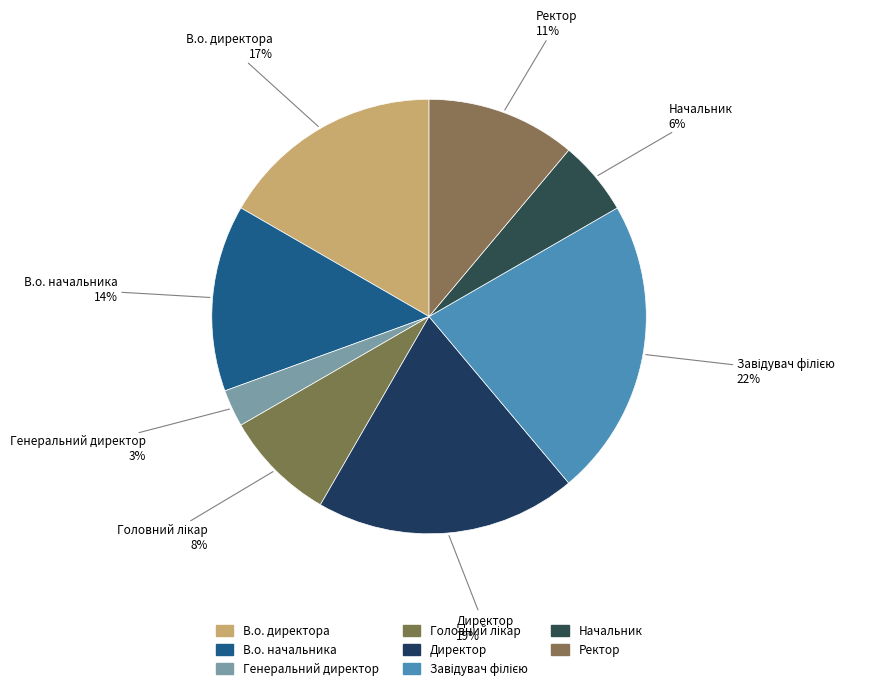

How many slices are in this pie chart?

8